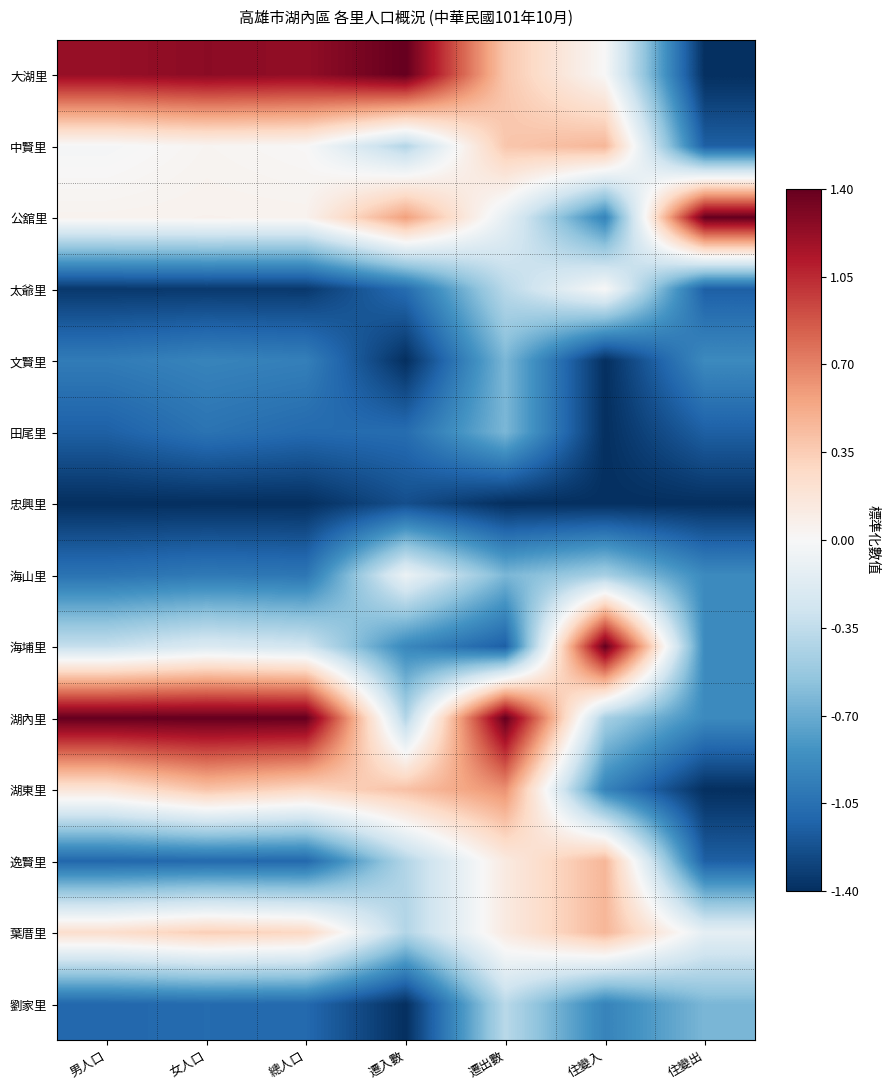

How many distinct data groups are displayed?

14